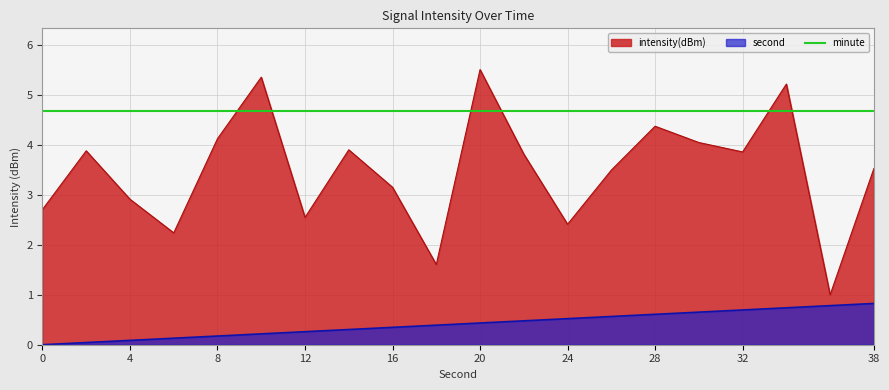

What is the difference between the intensity(dBm) values at 30 and 20?

1.5